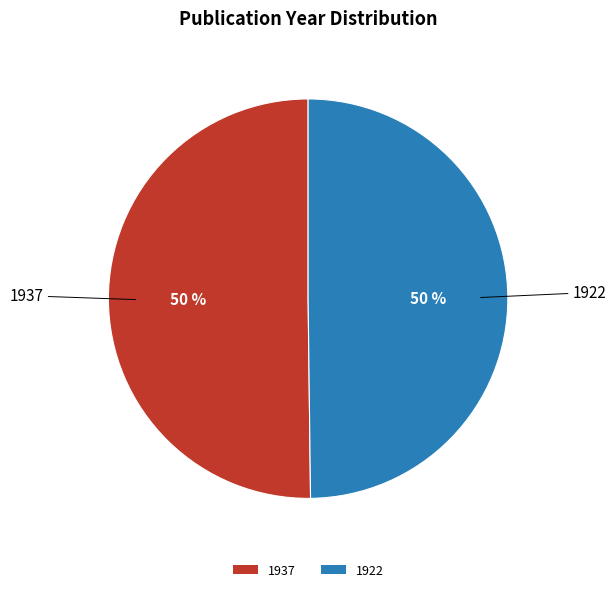

To the nearest percent, what is the combined percentage of 1922 and 1937?

100%